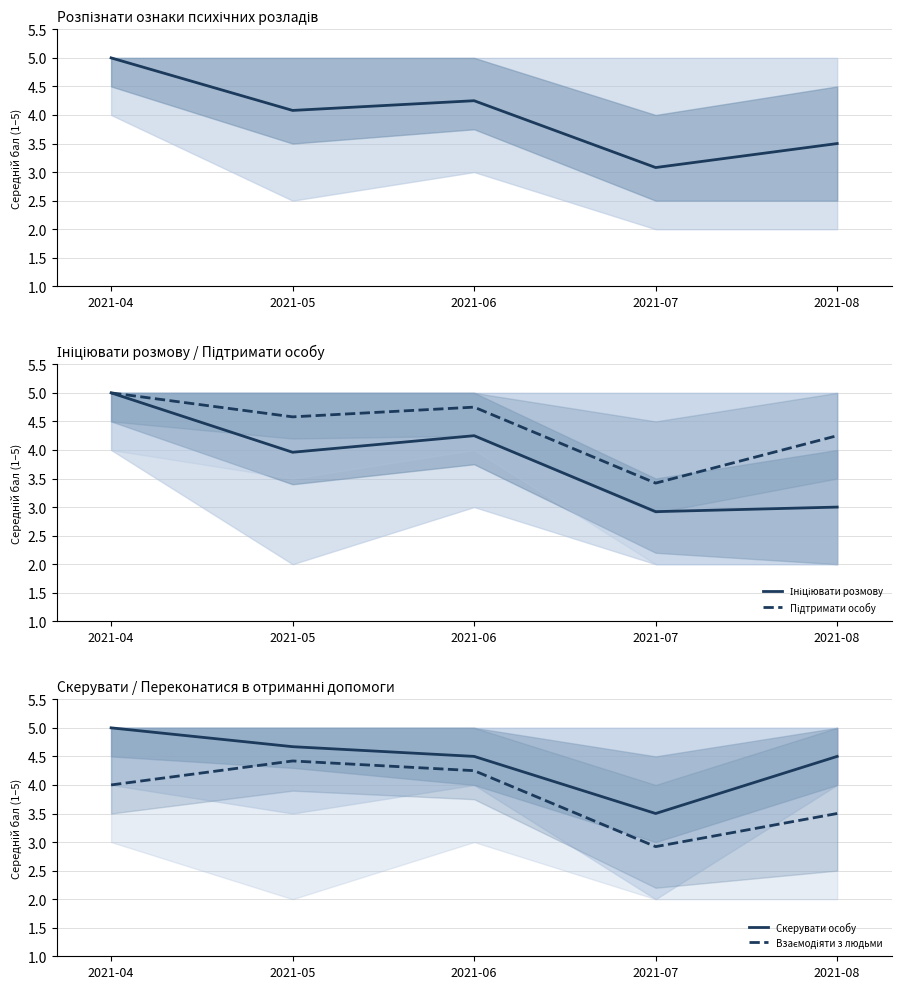

What is the difference between the maximum and minimum values in the Взаємодіяти з людьми series?

1.5